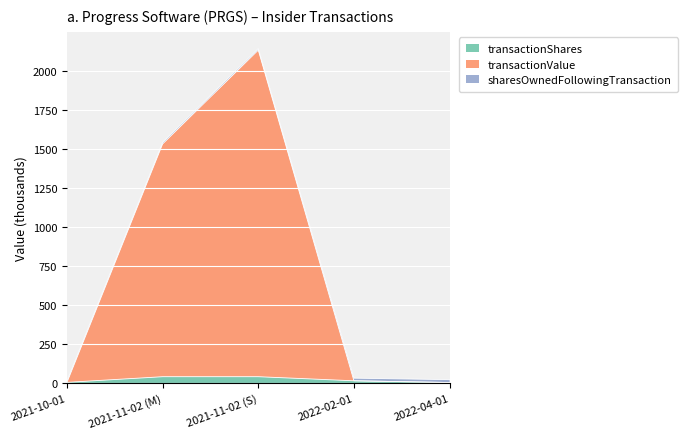

What is the label of the 2nd point from the right?

2022-02-01